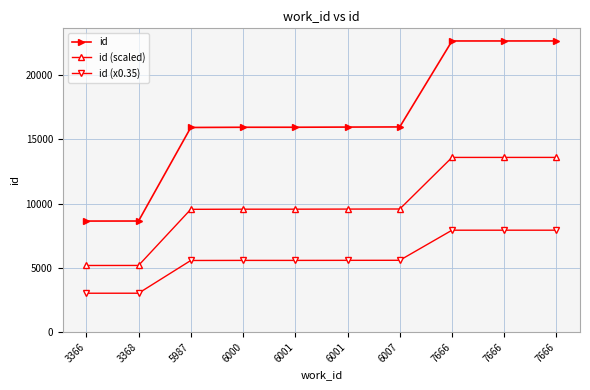

How many lines are shown in the chart?

3